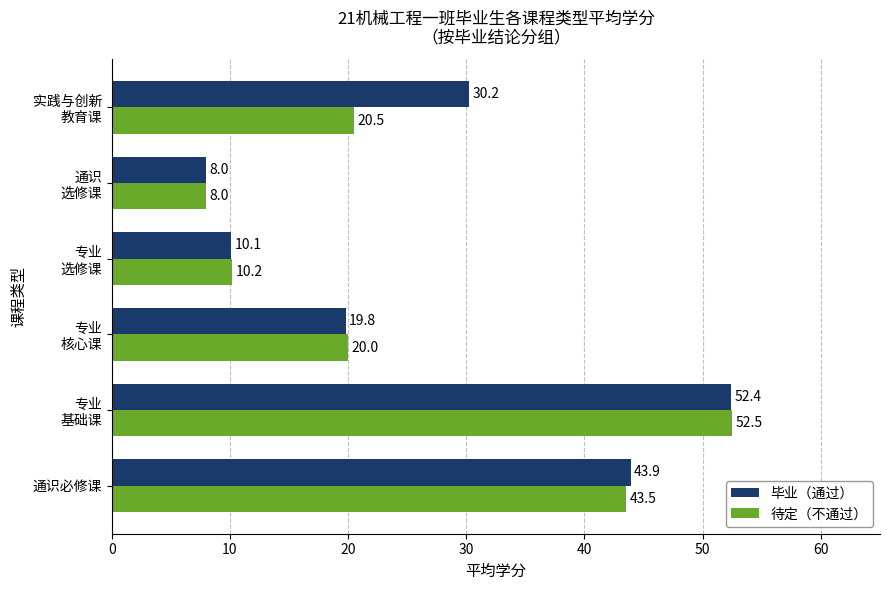

What is the smallest value displayed?

8.0